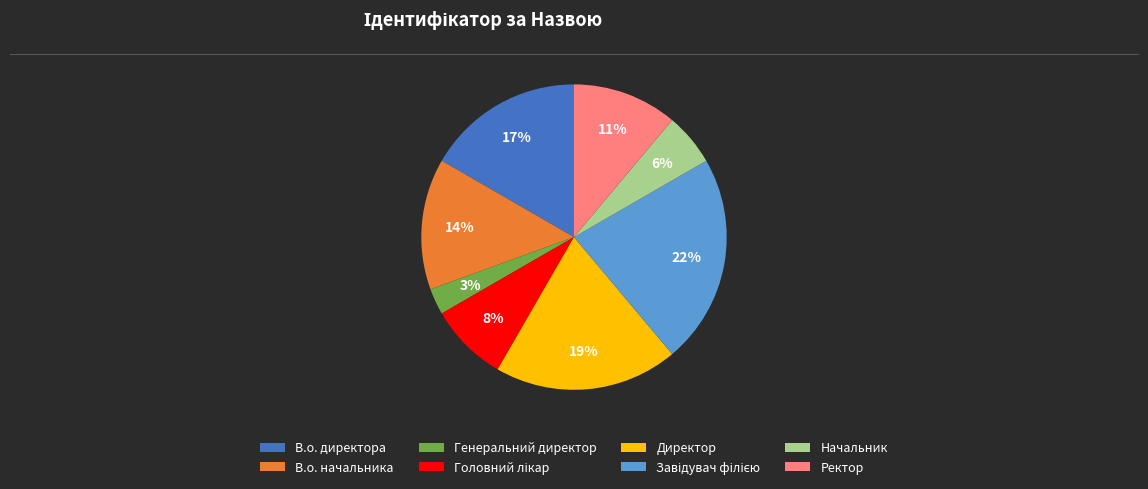

What percentage is the Генеральний директор slice, to the nearest percent?

3%